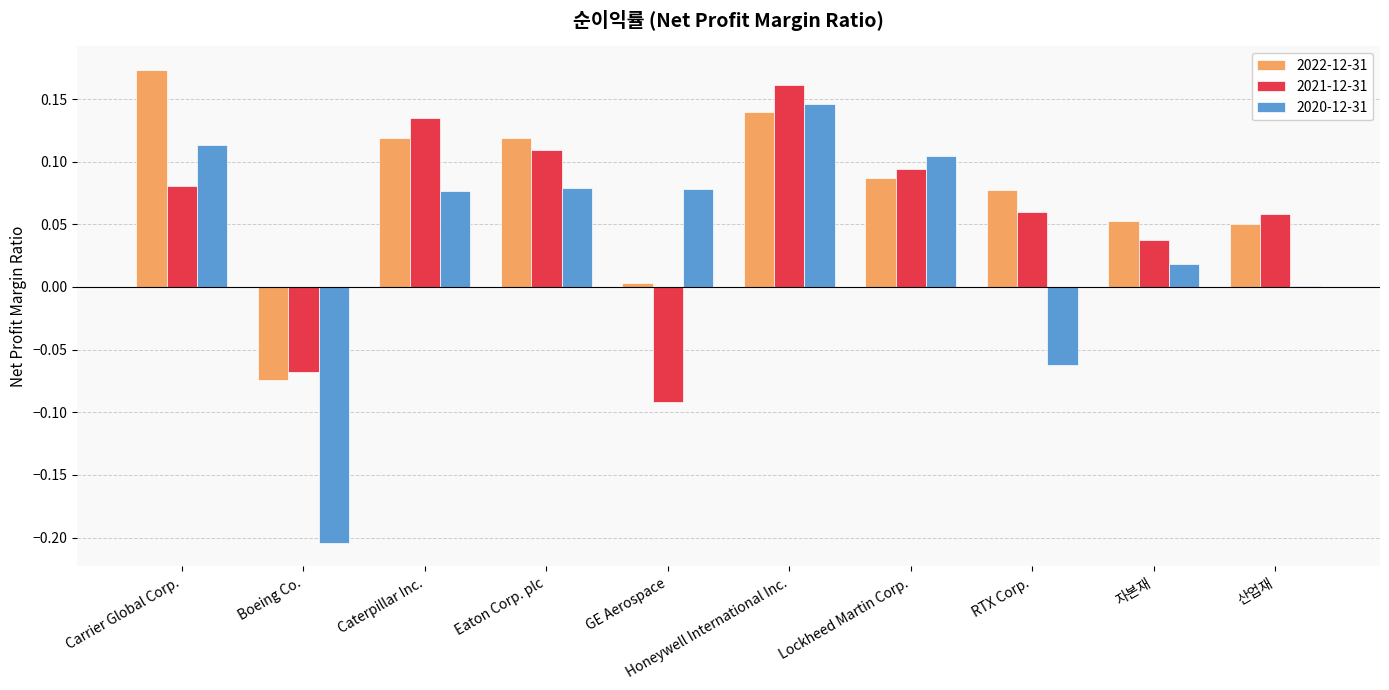

Is the value of 2020-12-31 at Eaton Corp. plc greater than the value of 2021-12-31 at 자본재?

Yes